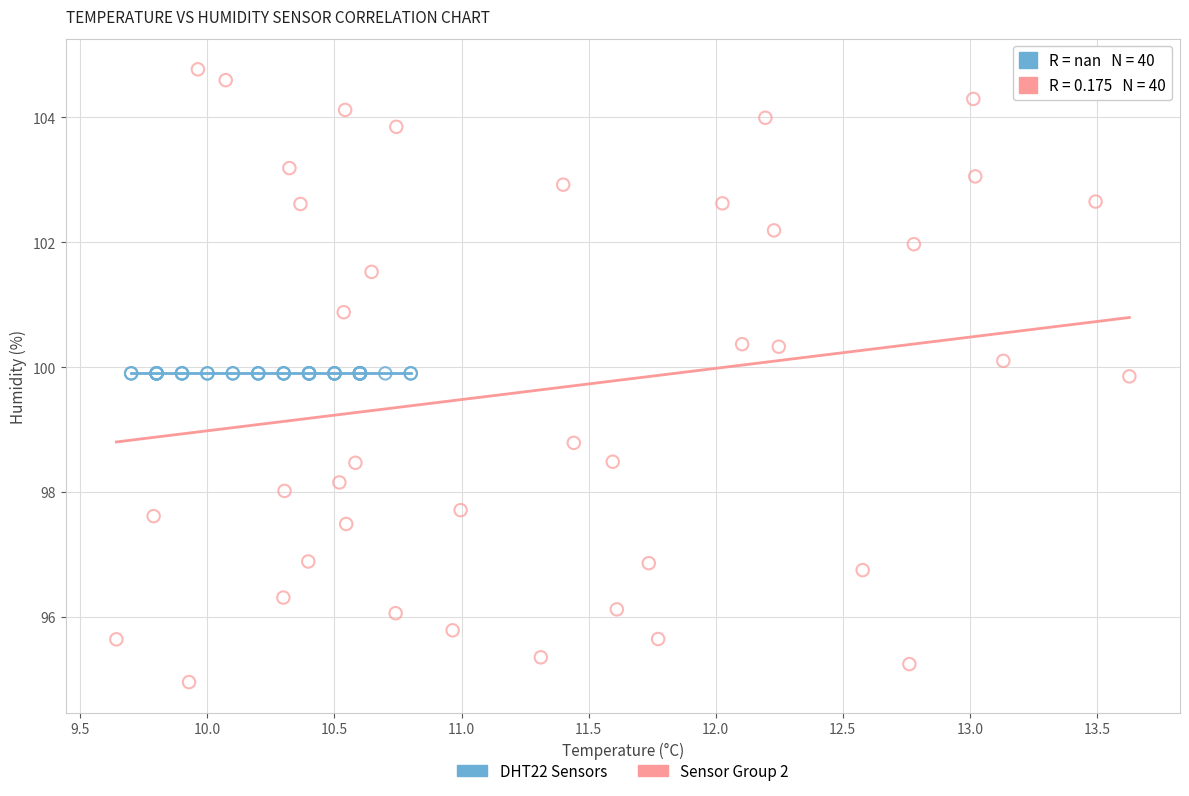

Which series reaches the maximum Y coordinate?

Sensor Group 2